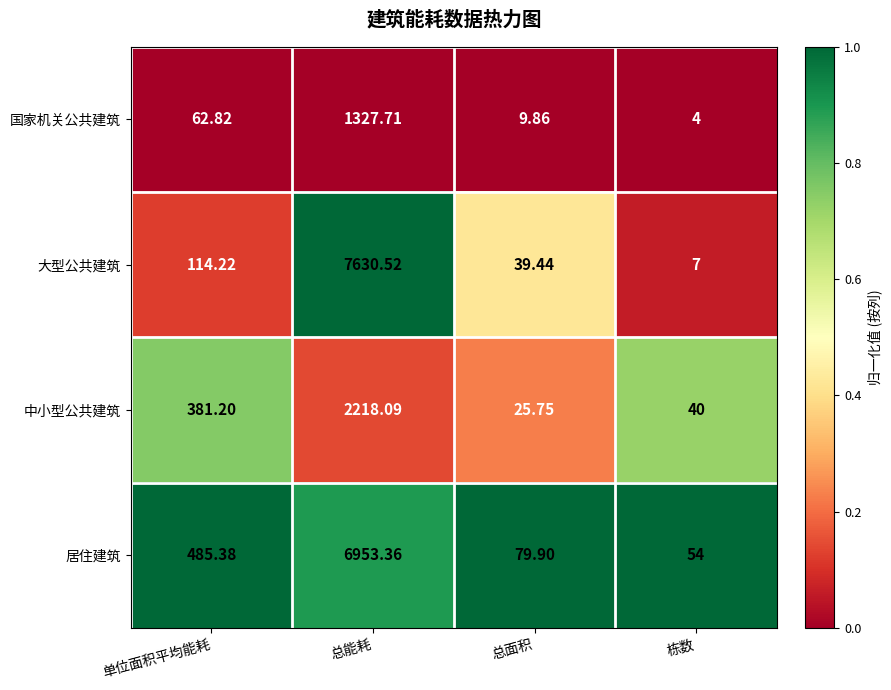

Rank the categories by 大型公共建筑 value from highest to lowest.

总能耗, 单位面积平均能耗, 总面积, 栋数